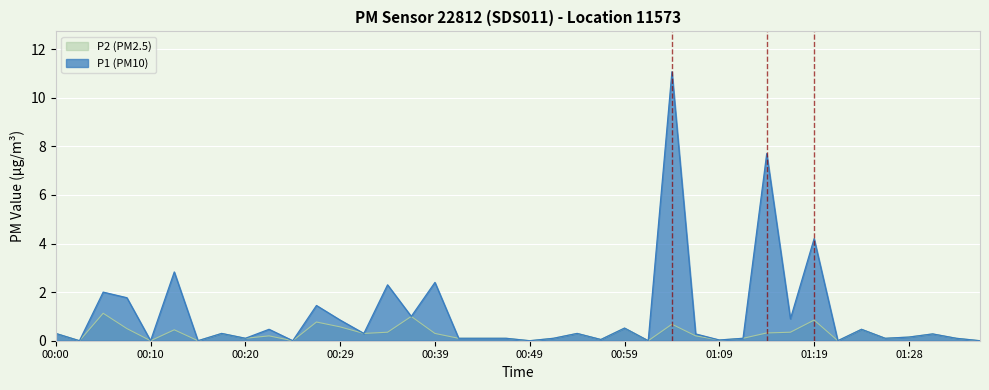

Which series changed the most between 01:24 and 01:36?

P1